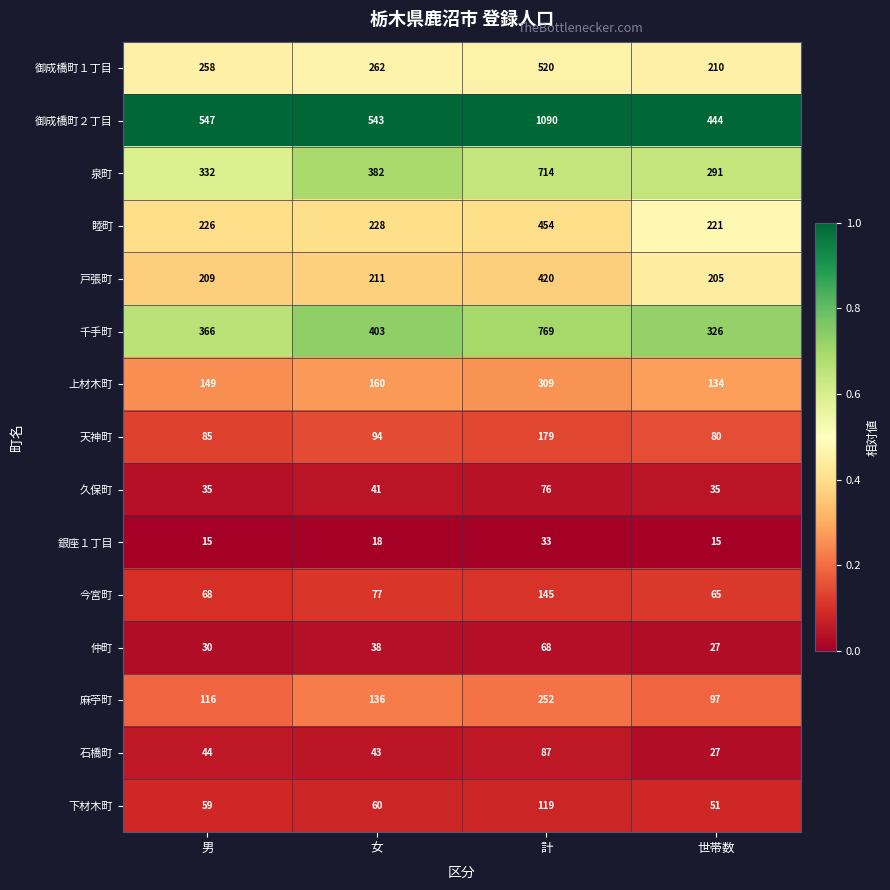

What is the spread (max minus min) of values at 女?

525